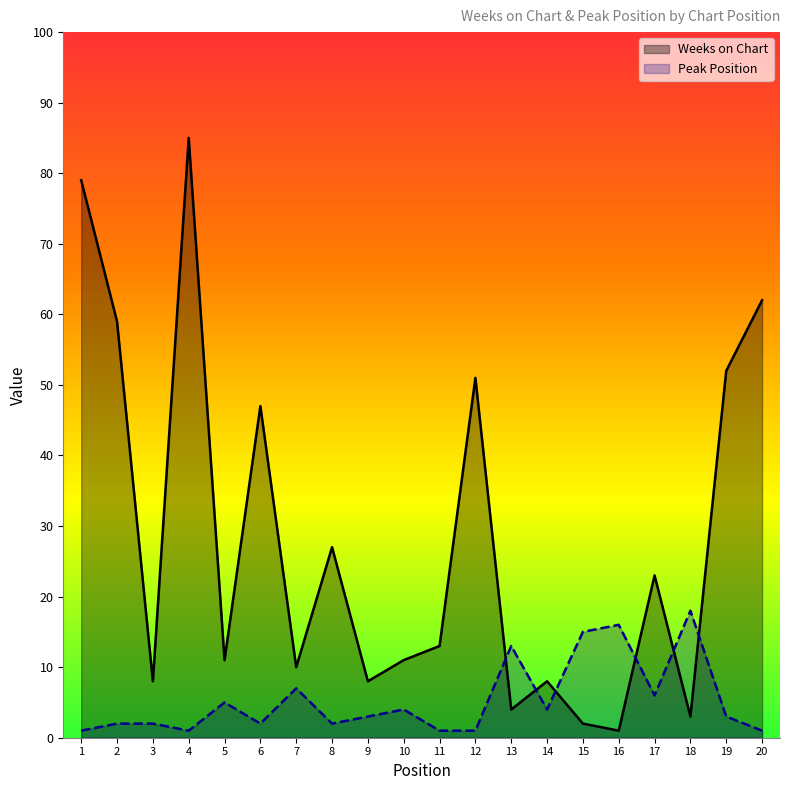

At which category does Peak Position reach its first local valley?

4